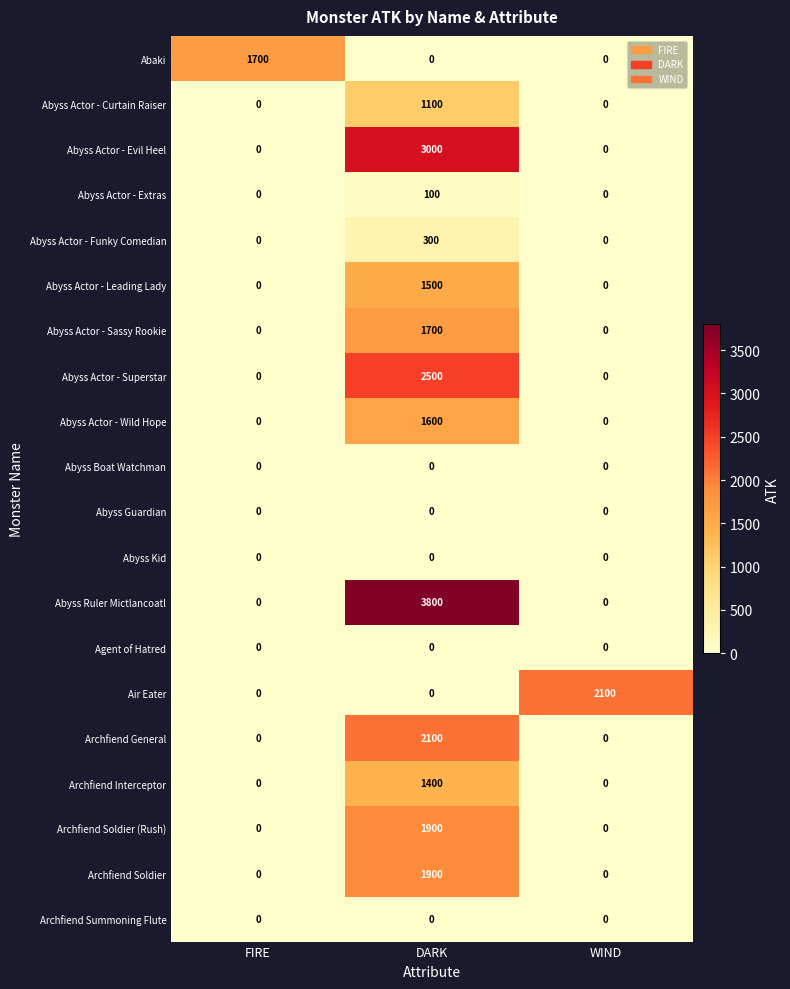

Between FIRE and DARK, which series saw the biggest shift?

Abyss Ruler Mictlancoatl